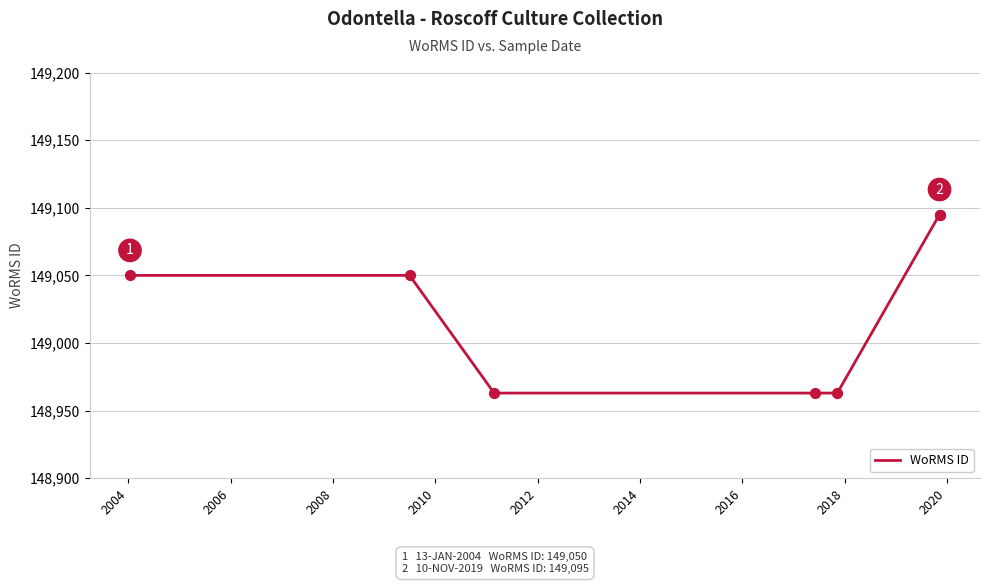

What is the ratio of the value at 2008 to the value at 2014?

1.0